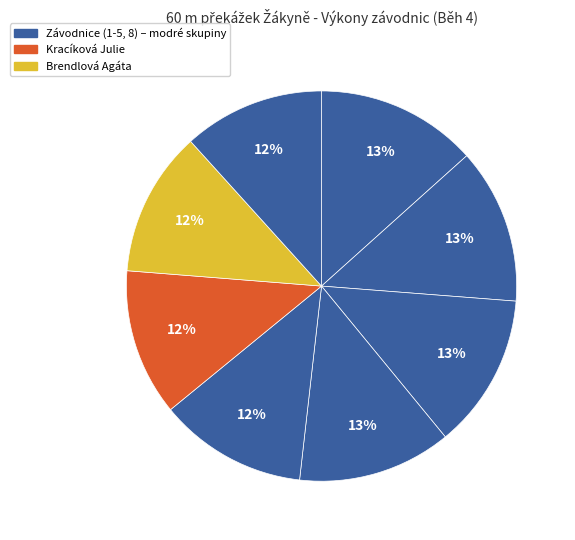

To the nearest percent, what is the average slice percentage?

12%